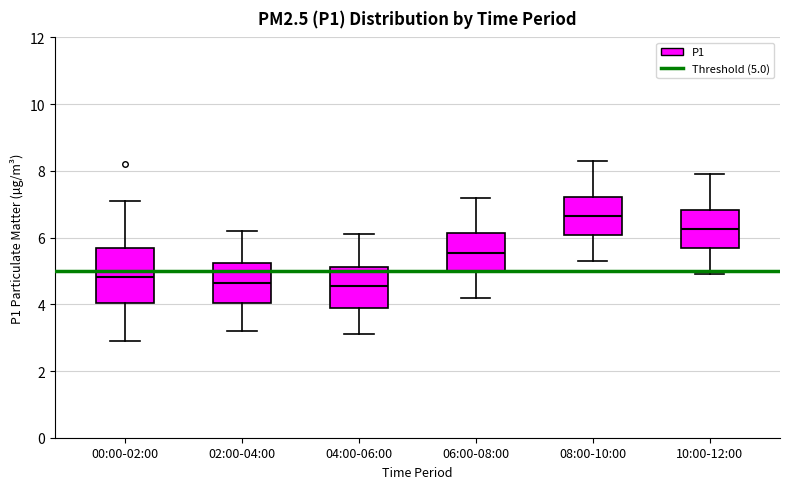

Reading left to right, read every box against the y-axis: the position of its median line, the range the box covers, and the ends of its whiskers. The values are not printed on the chart, so give them approximately, as read against the axis.

00:00-02:00: median 4.8, box 4.0 to 5.8, whiskers 3.0 to 7.2
02:00-04:00: median 4.6, box 4.0 to 5.2, whiskers 3.2 to 6.2
04:00-06:00: median 4.6, box 3.8 to 5.2, whiskers 3.2 to 6.2
06:00-08:00: median 5.6, box 5.0 to 6.2, whiskers 4.2 to 7.2
08:00-10:00: median 6.6, box 6.0 to 7.2, whiskers 5.4 to 8.4
10:00-12:00: median 6.2, box 5.6 to 6.8, whiskers 5.0 to 8.0